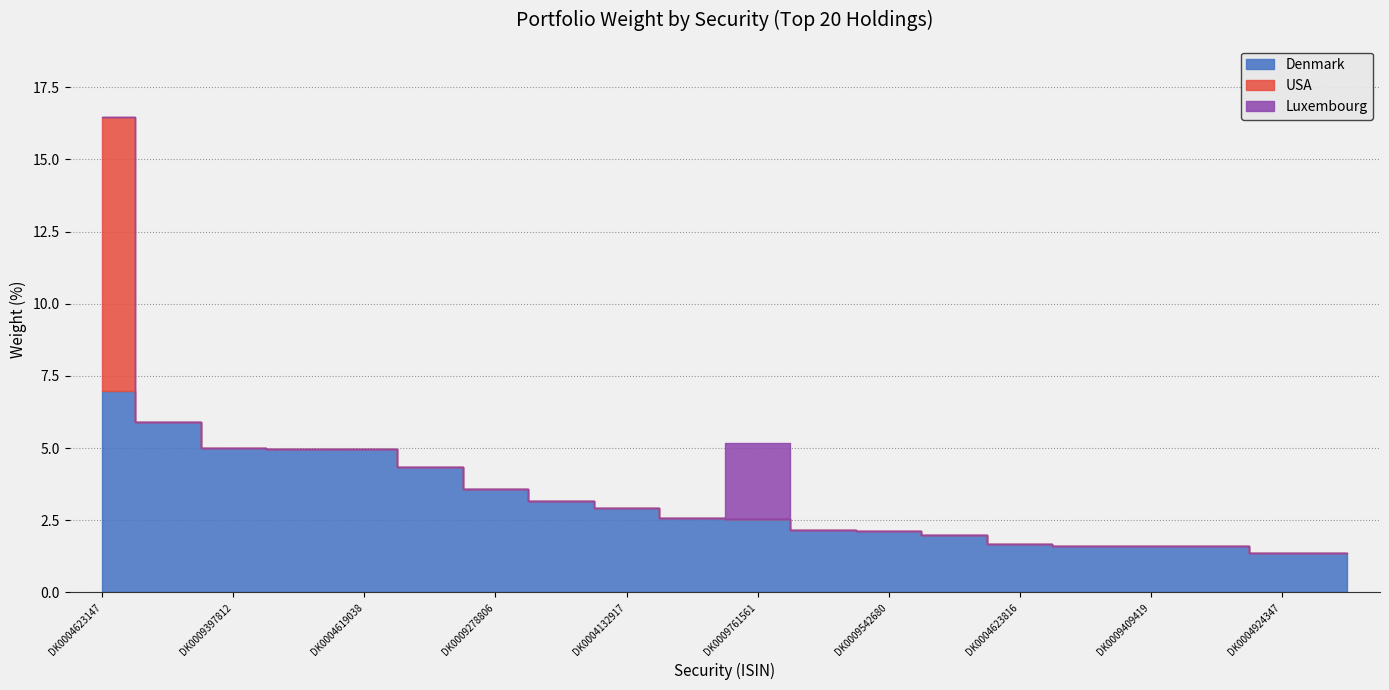

Reading left to right, what are all the values shown in this chart?

Denmark: DK0004623147=7.0	DK0009532889=5.9	DK0009397812=5.0	DK0009535205=5.0	DK0004619038=5.0	DK0009406076=4.4	DK0009278806=3.6	DK0009405185=3.2	DK0004132917=2.9	DK0008922891=2.6	DK0009761561=2.6	DK0002059070=2.2	DK0009542680=2.1	DK0004133055=2.0	DK0004623816=1.7	DK0002056050=1.6	DK0009409419=1.6	DK0006356506=1.6	DK0004924347=1.4	DK0009532020=1.4
USA: DK0004623147=9.5	DK0009532889=0.0	DK0009397812=0.0	DK0009535205=0.0	DK0004619038=0.0	DK0009406076=0.0	DK0009278806=0.0	DK0009405185=0.0	DK0004132917=0.0	DK0008922891=0.0	DK0009761561=0.0	DK0002059070=0.0	DK0009542680=0.0	DK0004133055=0.0	DK0004623816=0.0	DK0002056050=0.0	DK0009409419=0.0	DK0006356506=0.0	DK0004924347=0.0	DK0009532020=0.0
Luxembourg: DK0004623147=0.0	DK0009532889=0.0	DK0009397812=0.0	DK0009535205=0.0	DK0004619038=0.0	DK0009406076=0.0	DK0009278806=0.0	DK0009405185=0.0	DK0004132917=0.0	DK0008922891=0.0	DK0009761561=2.6	DK0002059070=0.0	DK0009542680=0.0	DK0004133055=0.0	DK0004623816=0.0	DK0002056050=0.0	DK0009409419=0.0	DK0006356506=0.0	DK0004924347=0.0	DK0009532020=0.0